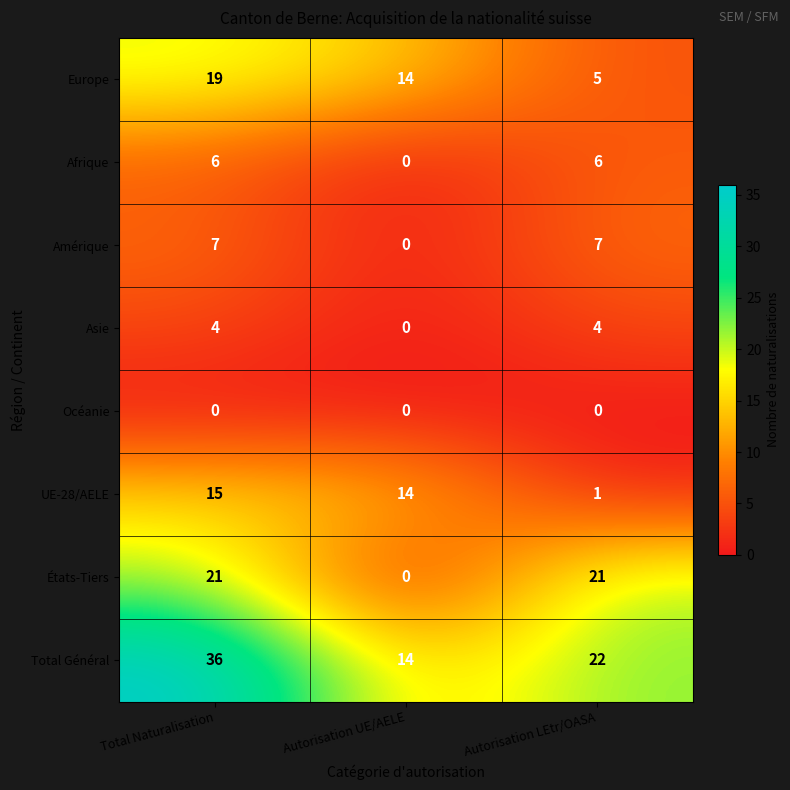

Is it true that Total Général equals 14 at Autorisation UE/AELE?

True